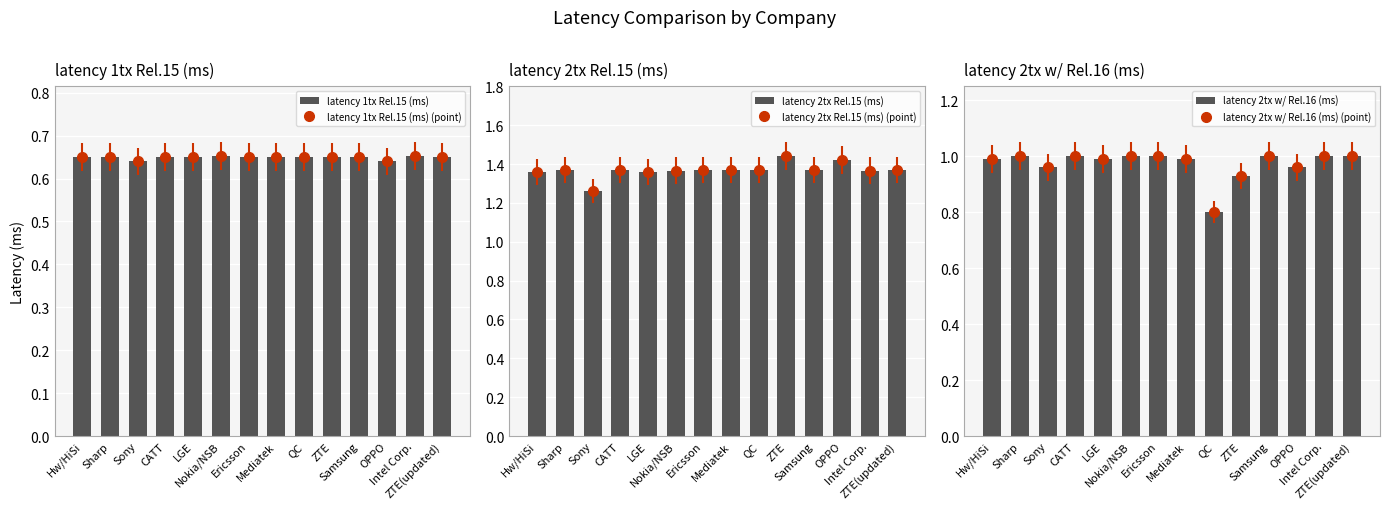

Is the value of latency 2tx Rel.15 (ms) at OPPO greater than the value of latency 1tx Rel.15 (ms) at Ericsson?

Yes